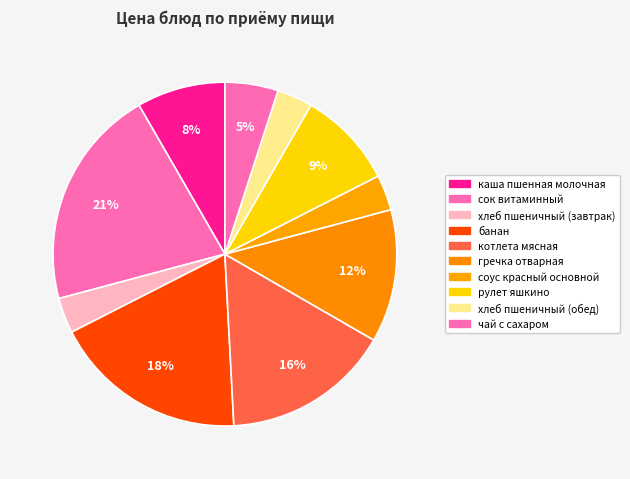

How many slices are in this pie chart?

10